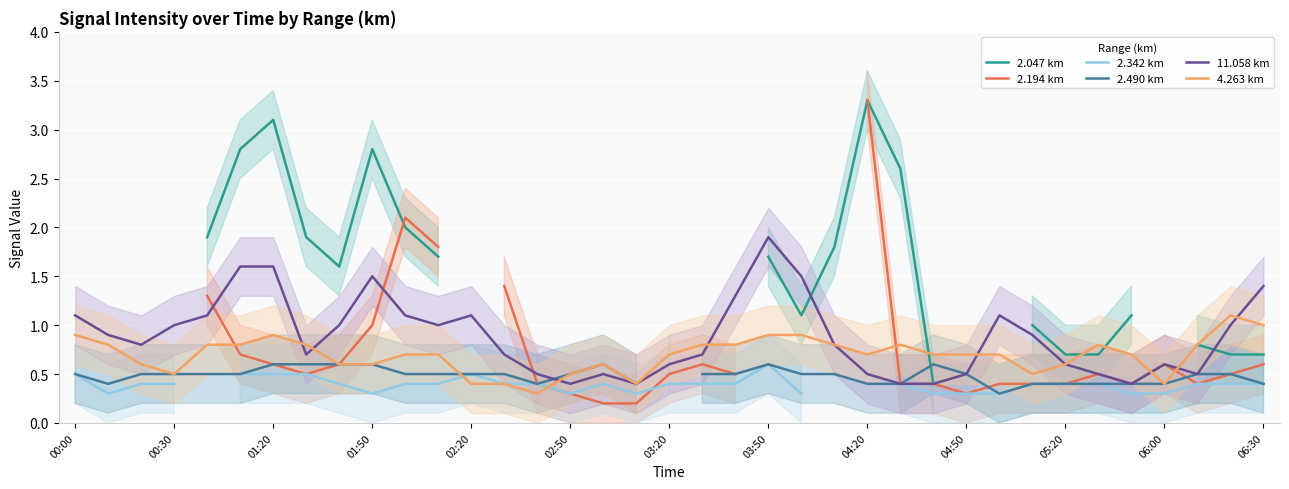

True or false: 11.058 km has a value of 0.6 at 03:20.

True